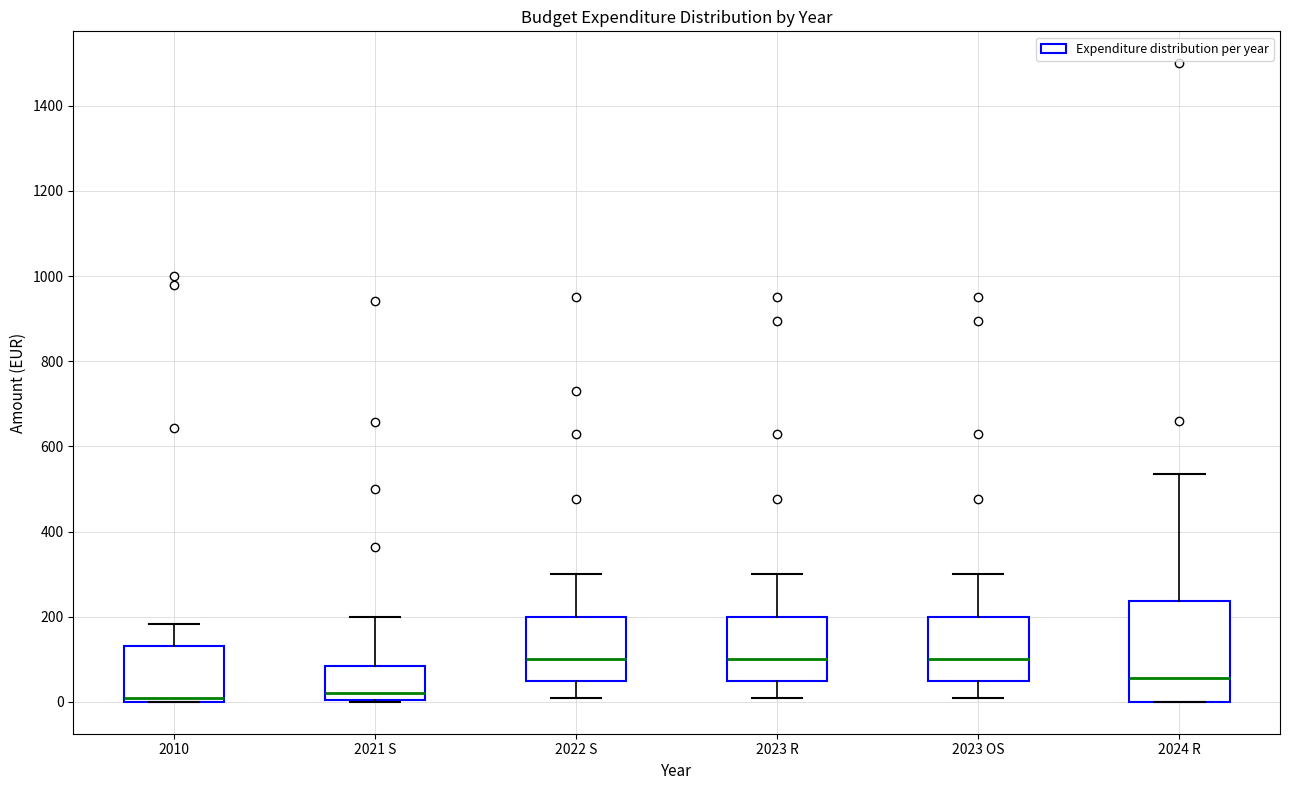

Where is the upper edge of the box for 2023 R on the y-axis? The values are not printed on the chart, so give them approximately, as read against the axis.

200